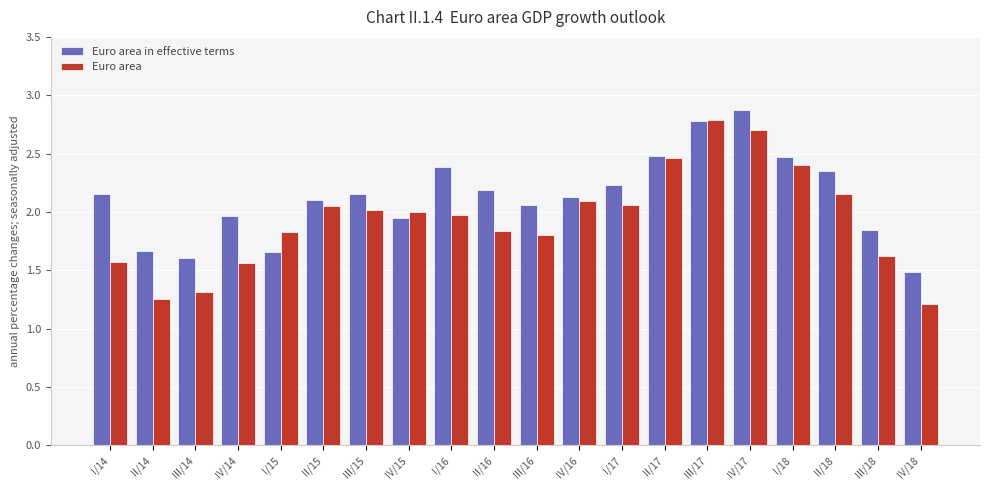

Rank the series by their average value, from highest to lowest.

Euro area in effective terms, Euro area